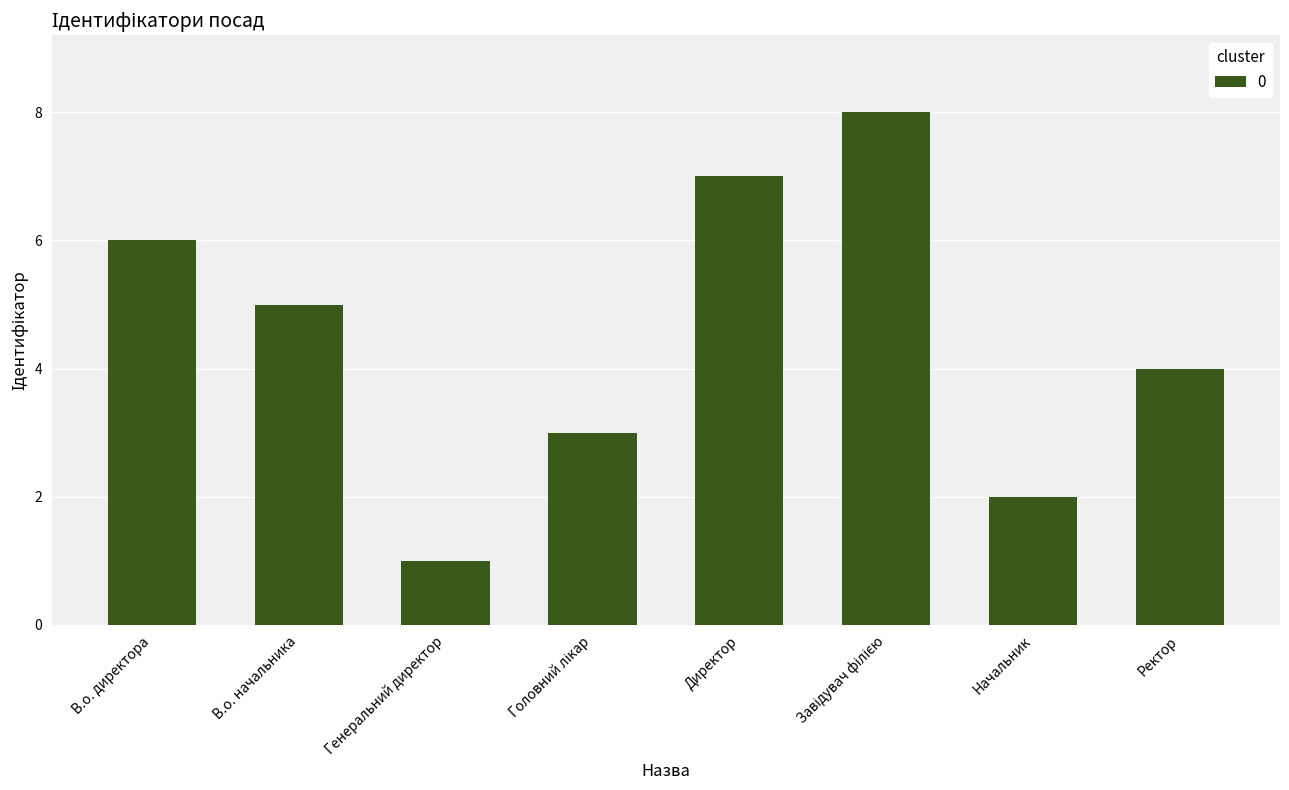

What is the label of the 8th bar from the left?

Ректор